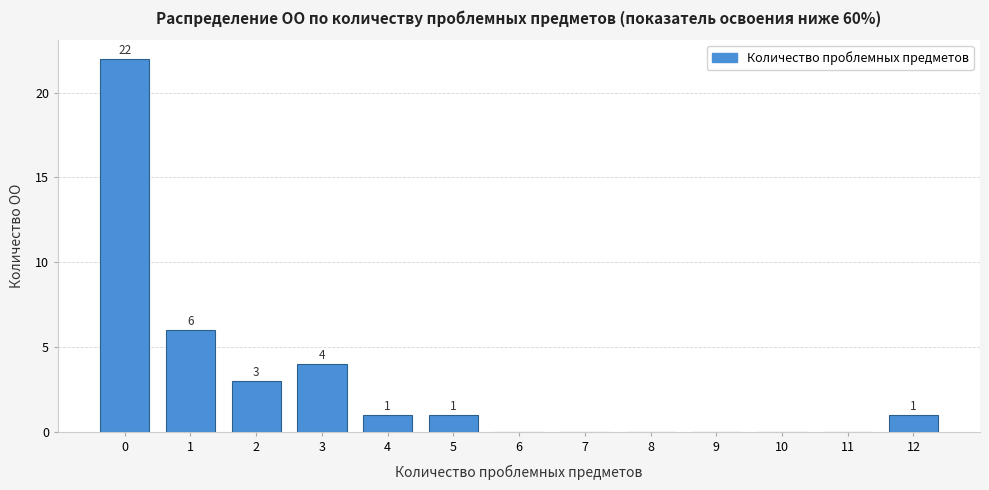

Reading left to right, transcribe all the data shown in this chart.

0=22	1=6	2=3	3=4	4=1	5=1	6=0	7=0	8=0	9=0	10=0	11=0	12=1